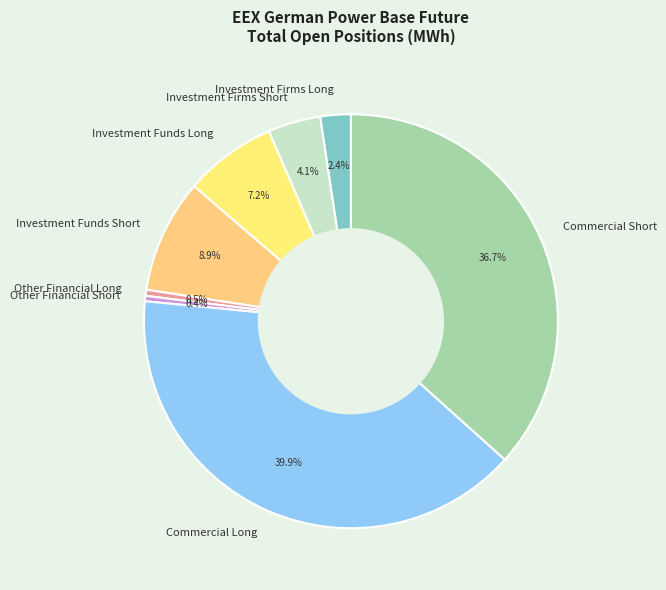

Which has a higher value, Investment Firms Long or Investment Funds Short?

Investment Funds Short